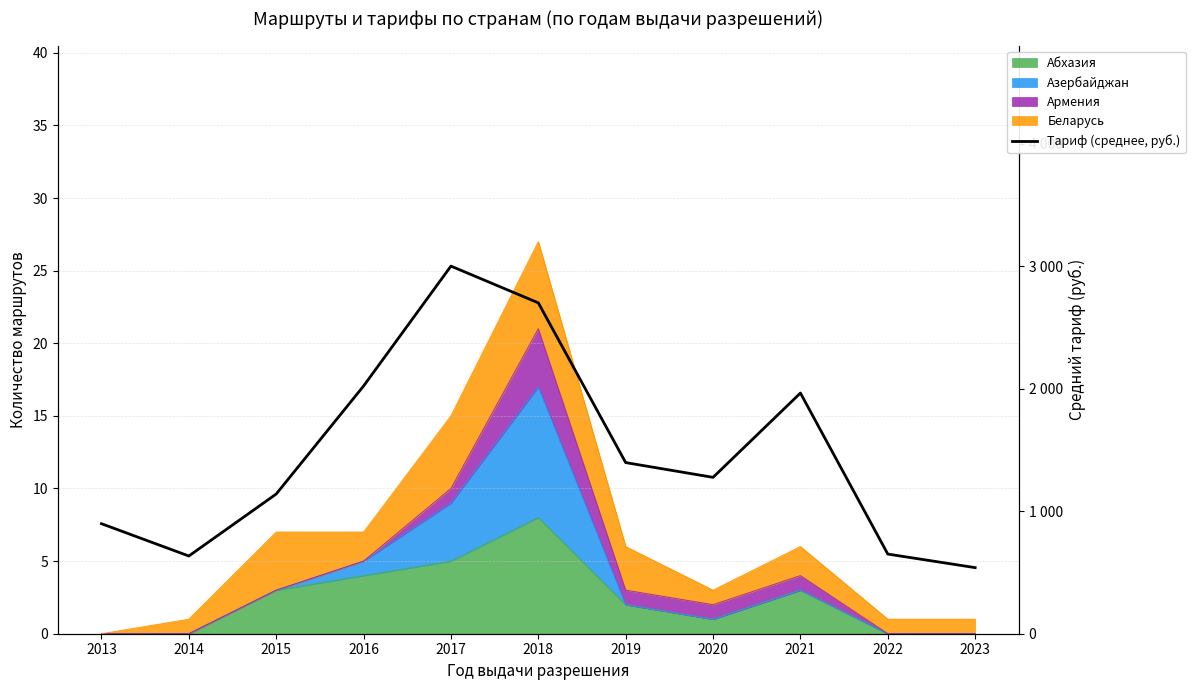

How many lines are shown in the chart?

1